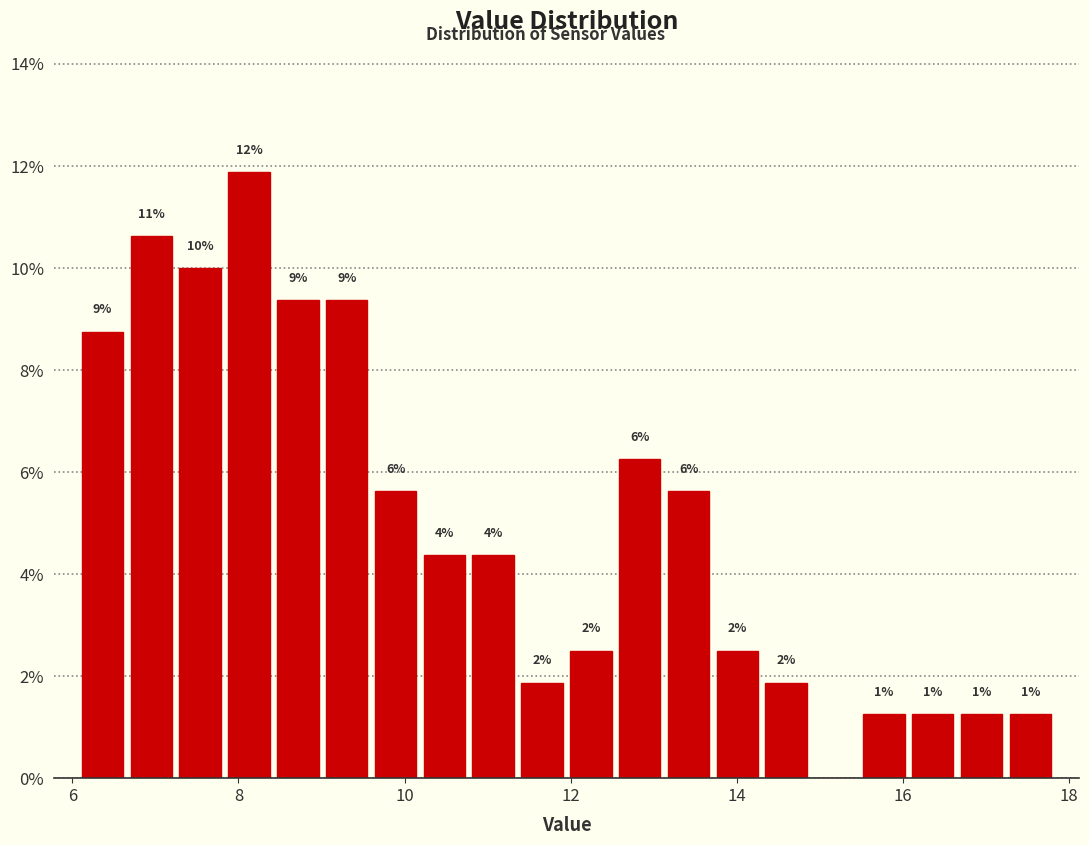

Read against the x-axis, roughly where is the centre of the tallest bar?

8.2